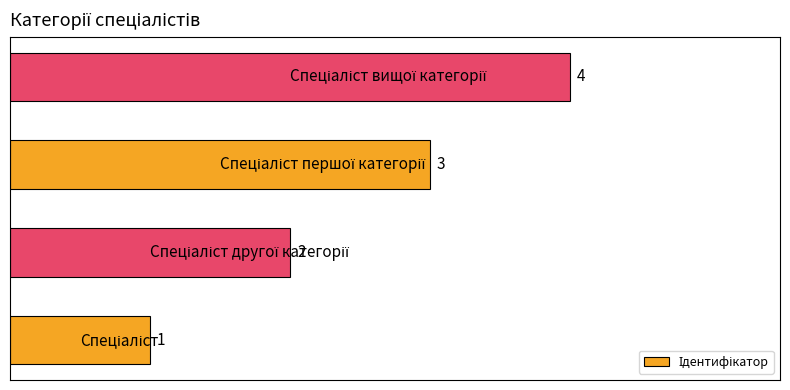

What is the difference between the maximum and minimum values?

3